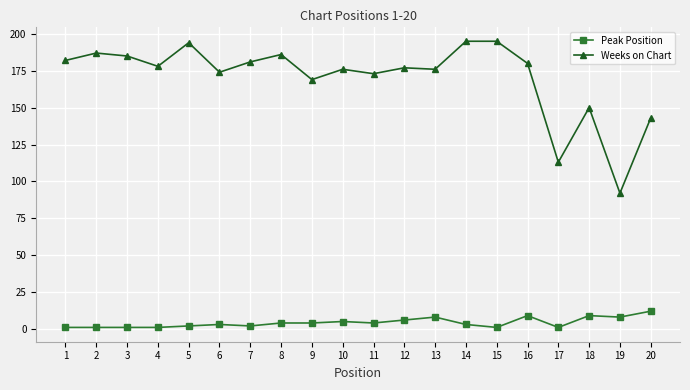

Is it true that Weeks on Chart equals 169 at 9?

True